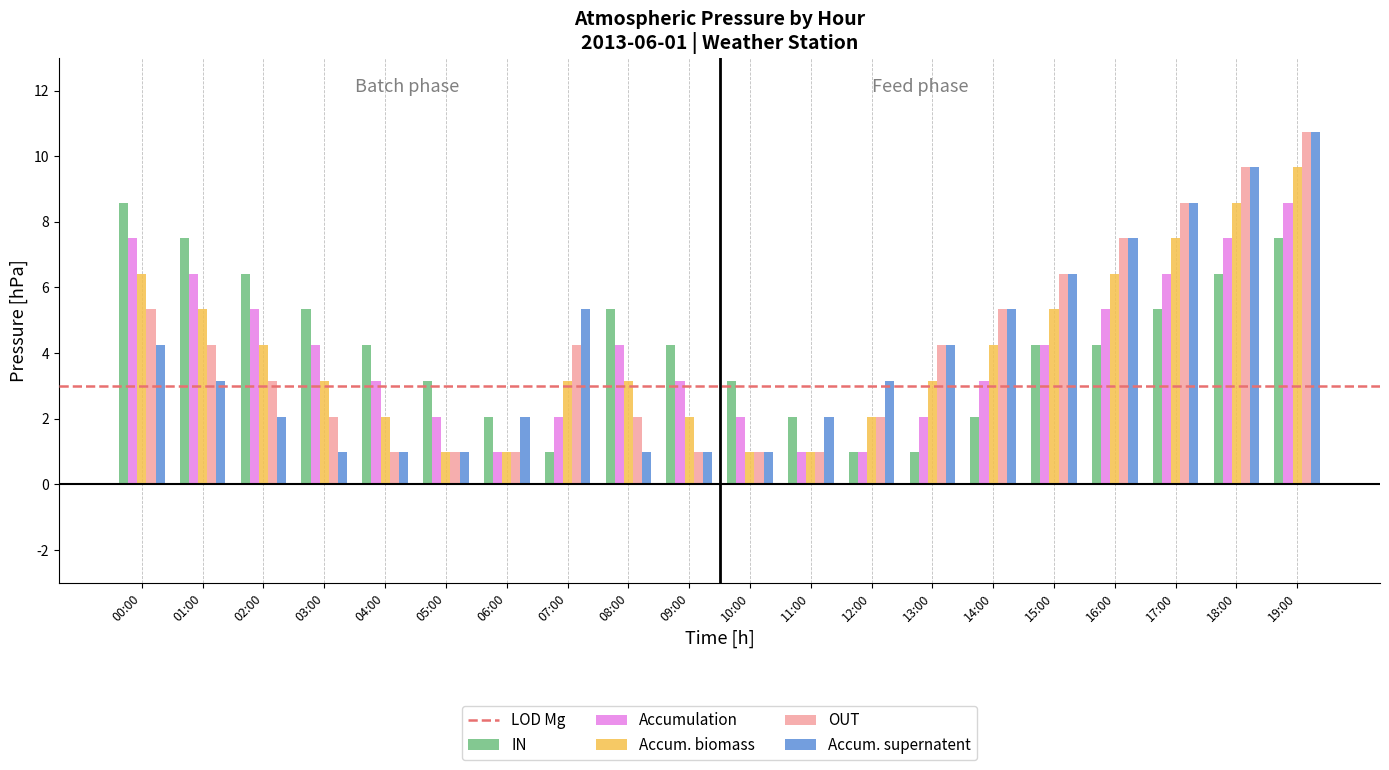

How many distinct data groups are displayed?

5